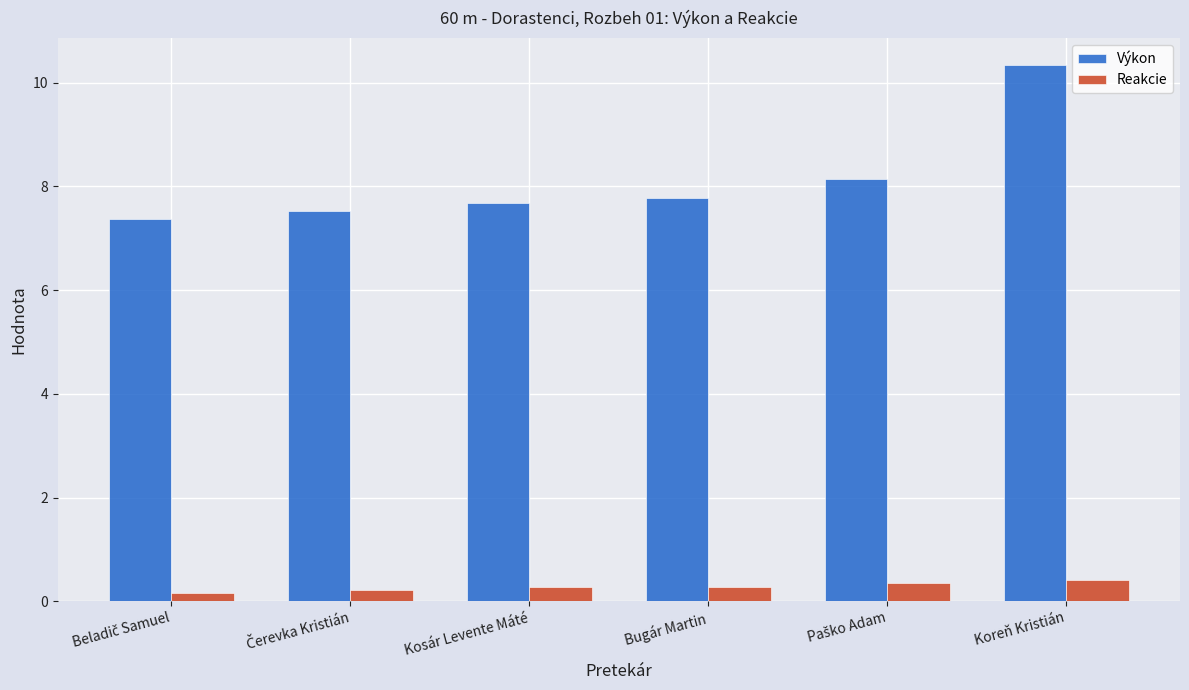

What is the maximum value for Výkon?

10.3